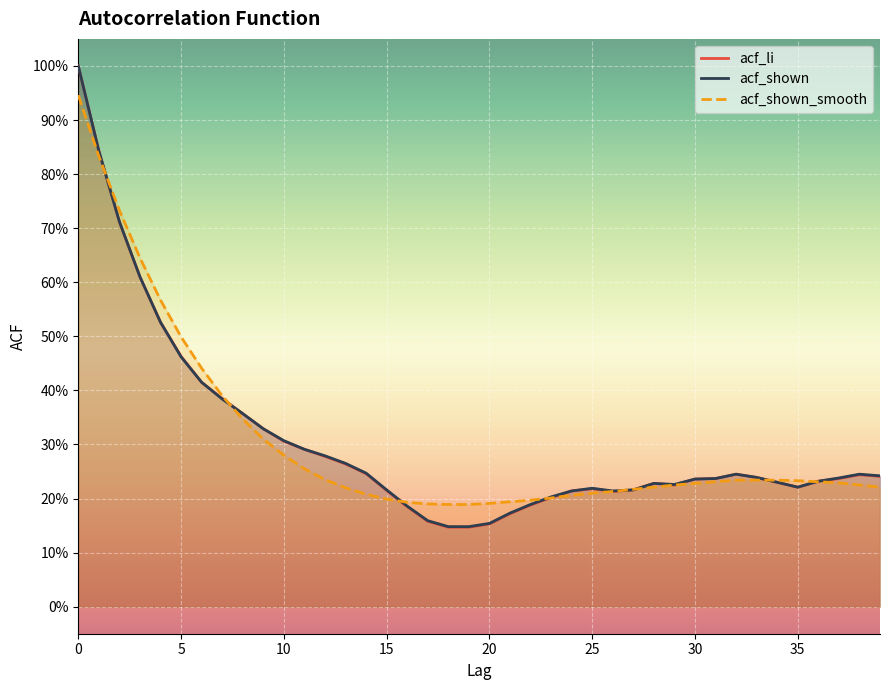

Rank the series at 5 from lowest to highest value.

acf_shown, acf_li, acf_shown_smooth